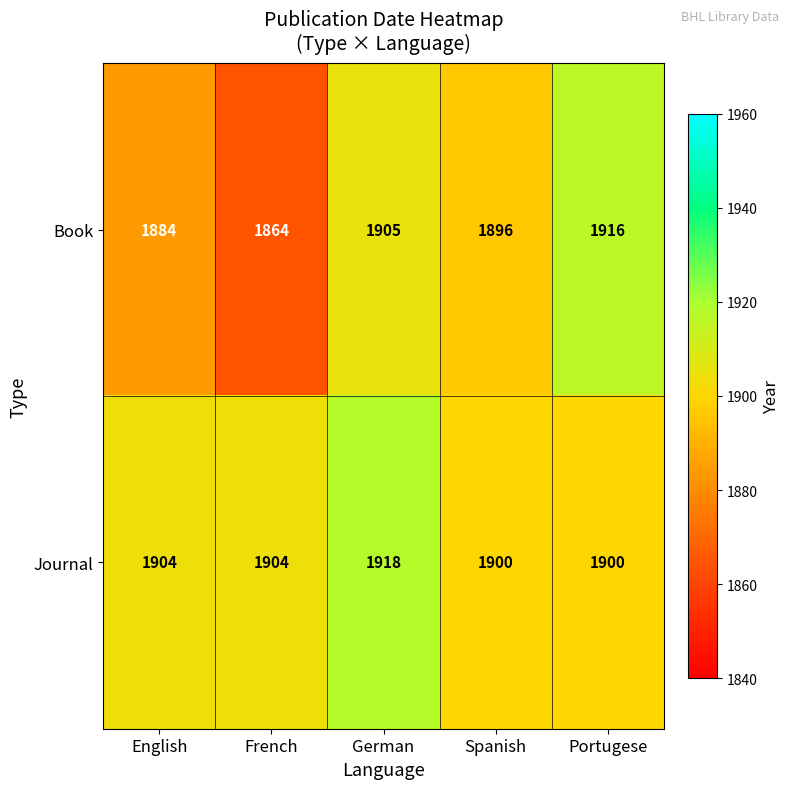

How many data points does each series have?

5